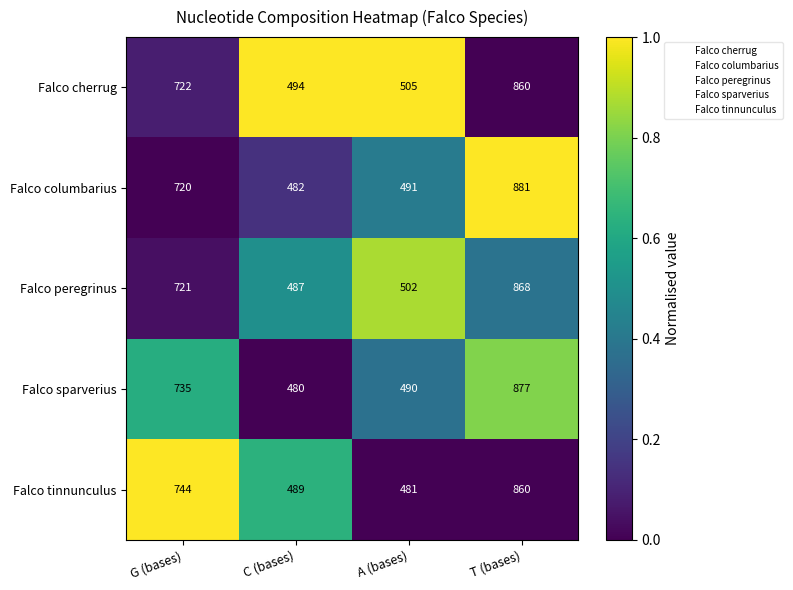

Between A (bases) and T (bases), which series saw the biggest shift?

Falco columbarius